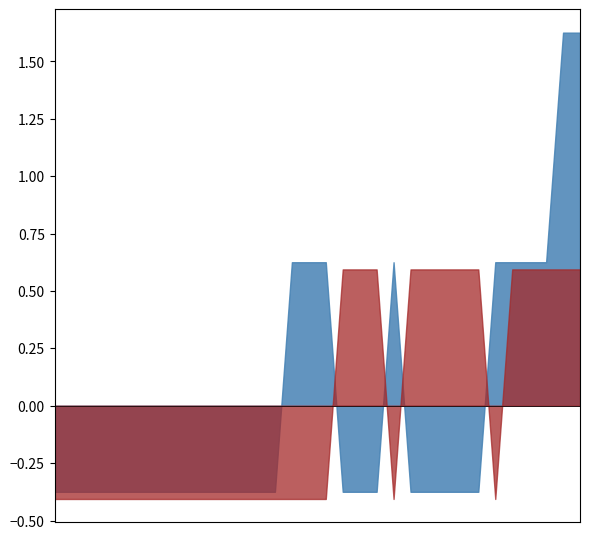

How many OCEAN values are between 0 and 1?

40